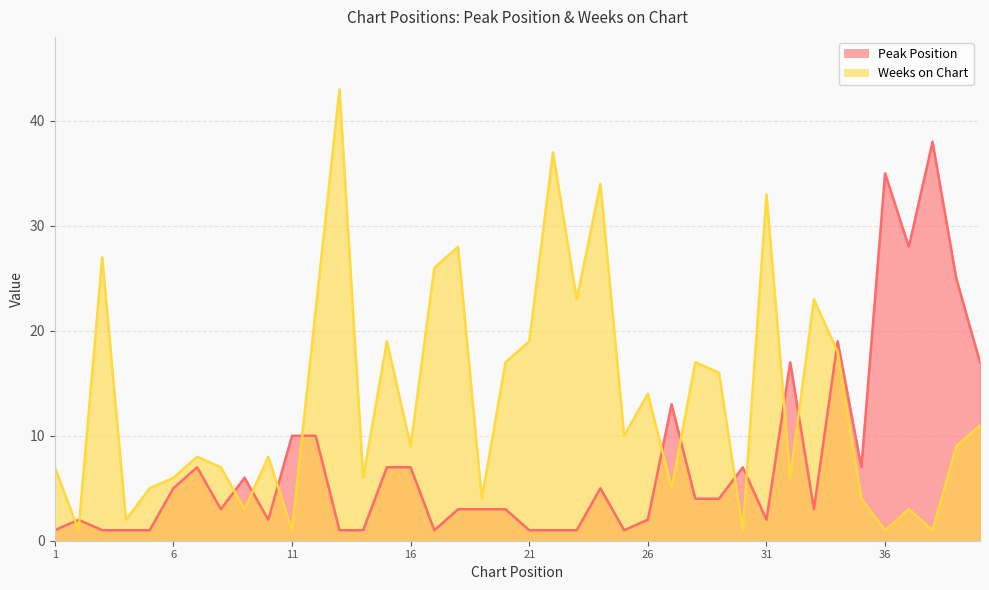

What is the total value across all series at 17?

27